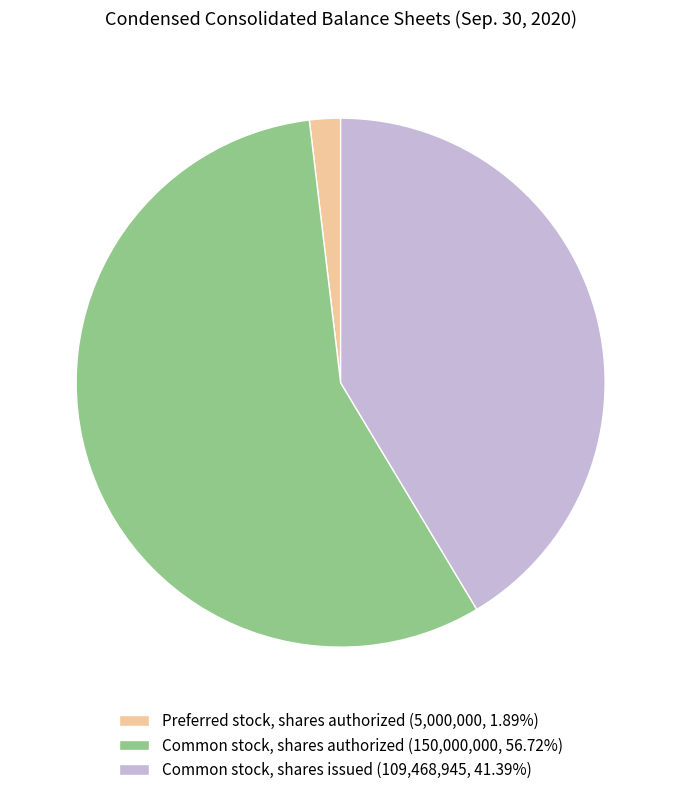

What is the smallest slice in the pie chart?

Preferred stock, shares authorized